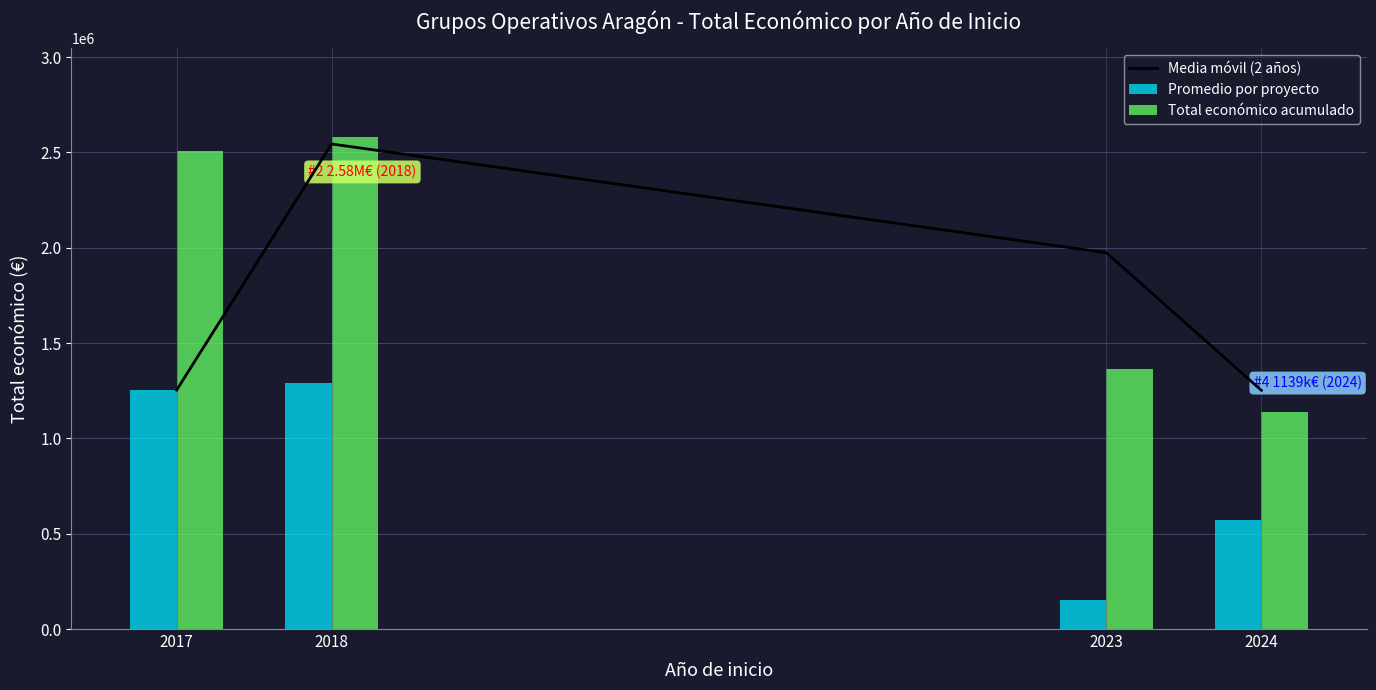

What are all the series names shown in the legend?

Media móvil (2 años), Promedio por proyecto, Total económico acumulado